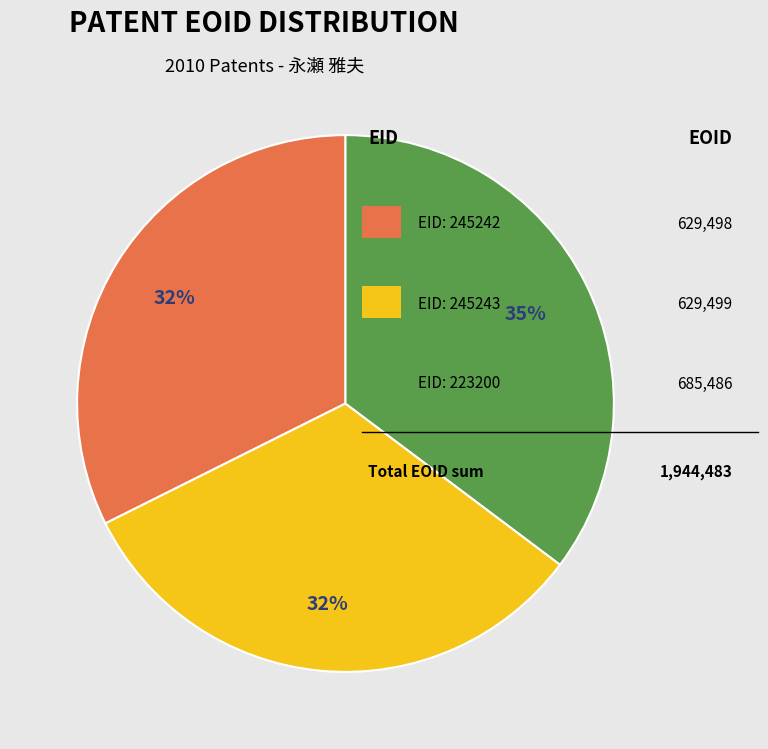

To the nearest percent, what is the difference between the largest and smallest slice percentages?

3%